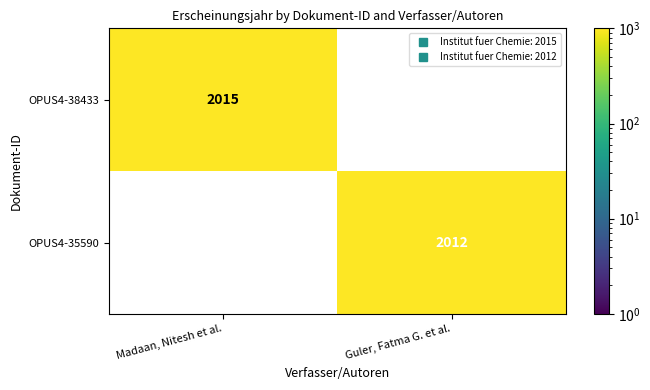

At which label does OPUS4-38433 reach its minimum?

Madaan, Nitesh et al.